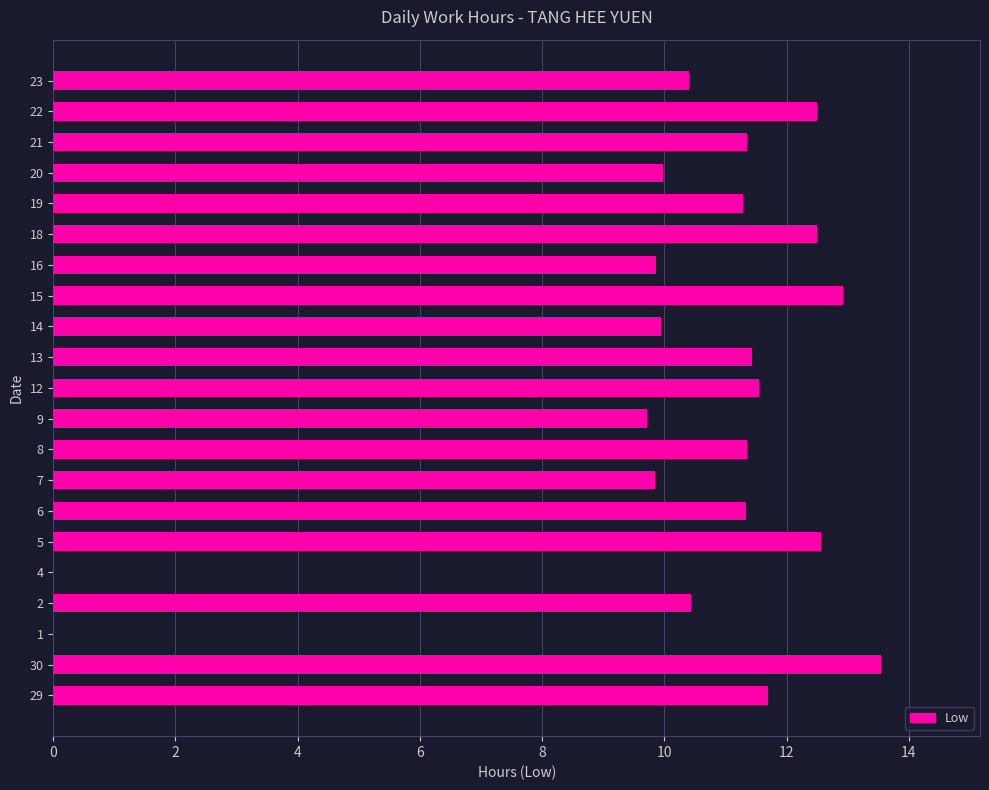

How many data points are above 11?

12